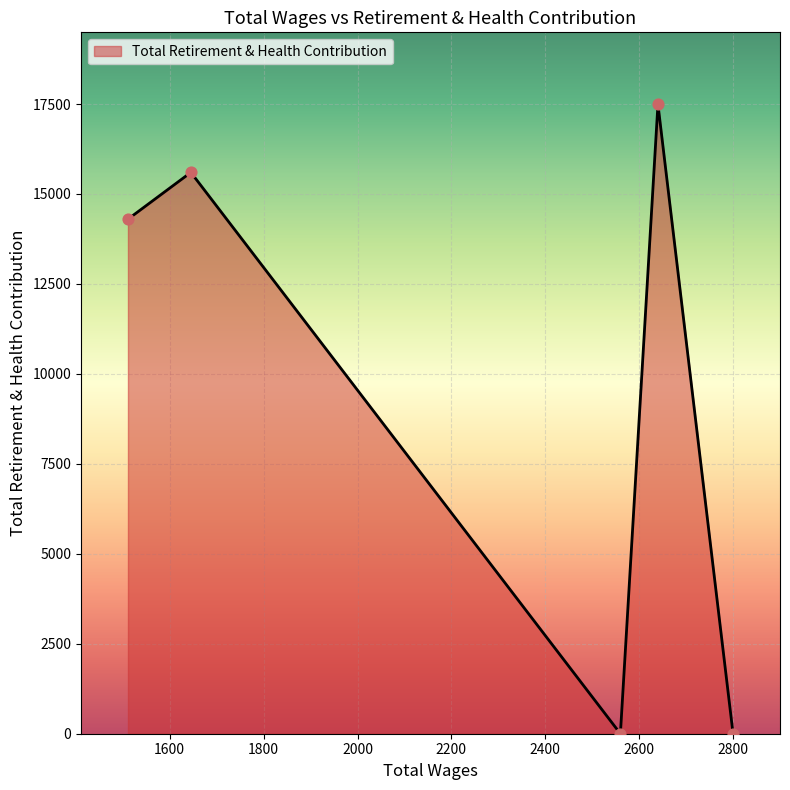

What is the difference between the maximum and minimum values?

17492